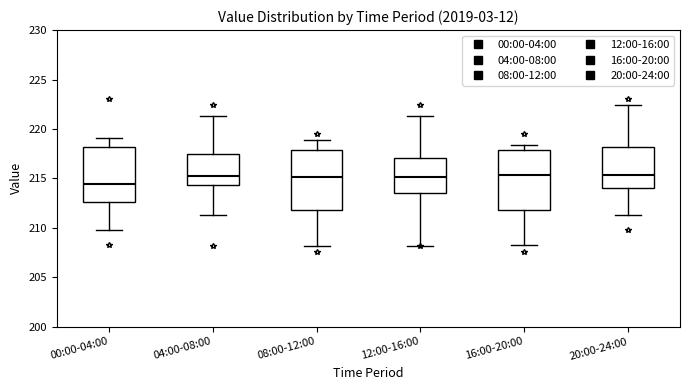

Reading left to right, transcribe this box plot: for each box, give where its median line is, the range the box spans, and where its two whiskers end, as read against the y-axis. The values are not printed on the chart, so give them approximately, as read against the axis.

00:00-04:00: median 214.5, box 212.5 to 218.0, whiskers 210.0 to 219.0
04:00-08:00: median 215.5, box 214.5 to 217.5, whiskers 211.5 to 221.5
08:00-12:00: median 215.0, box 212.0 to 218.0, whiskers 208.0 to 219.0
12:00-16:00: median 215.0, box 213.5 to 217.0, whiskers 208.0 to 221.5
16:00-20:00: median 215.5, box 212.0 to 218.0, whiskers 208.5 to 218.5
20:00-24:00: median 215.5, box 214.0 to 218.0, whiskers 211.5 to 222.5